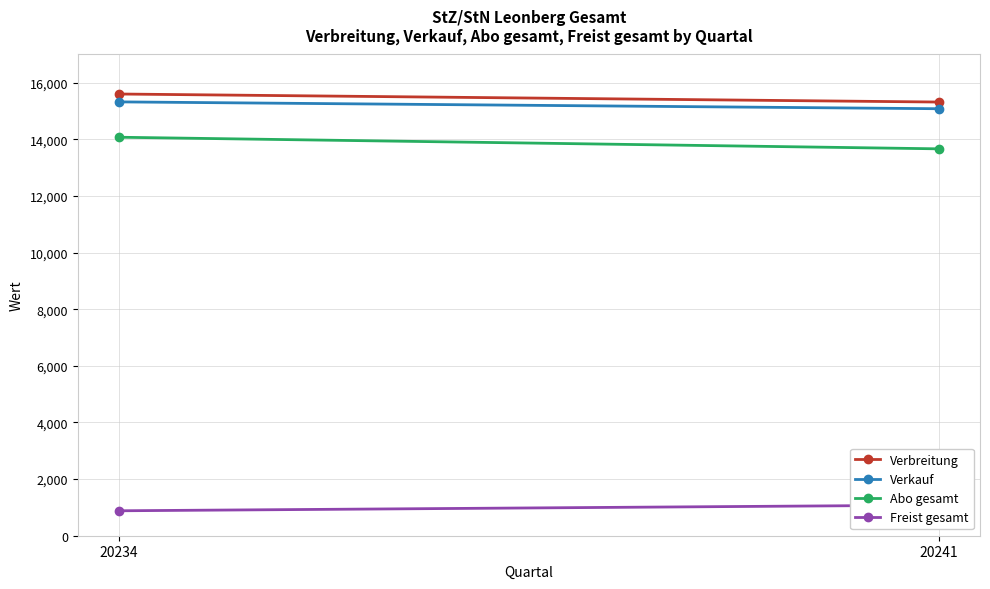

Which series has the largest total across all categories?

Verbreitung